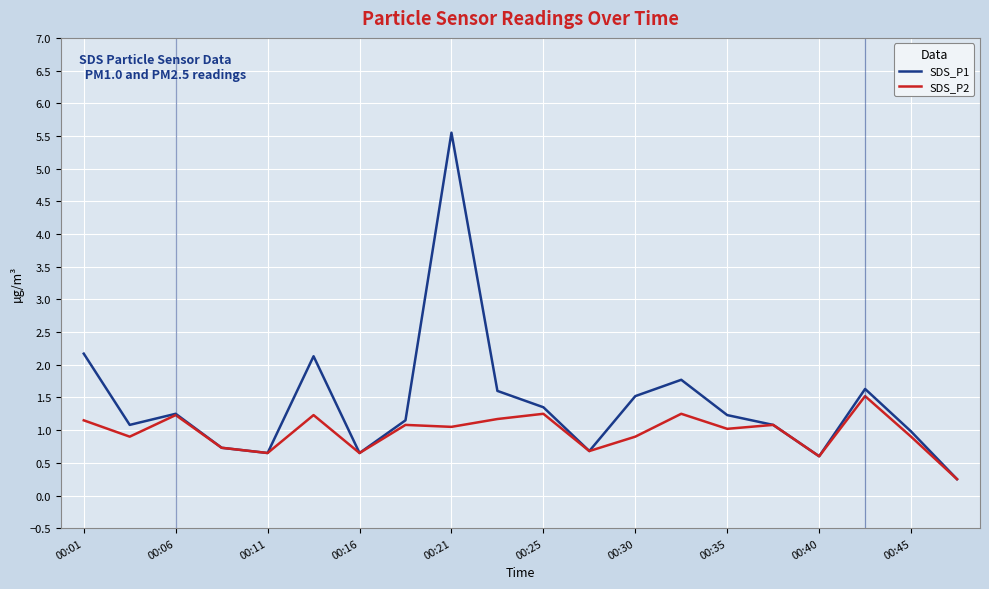

List the series in order of their overall mean, highest first.

SDS_P1, SDS_P2